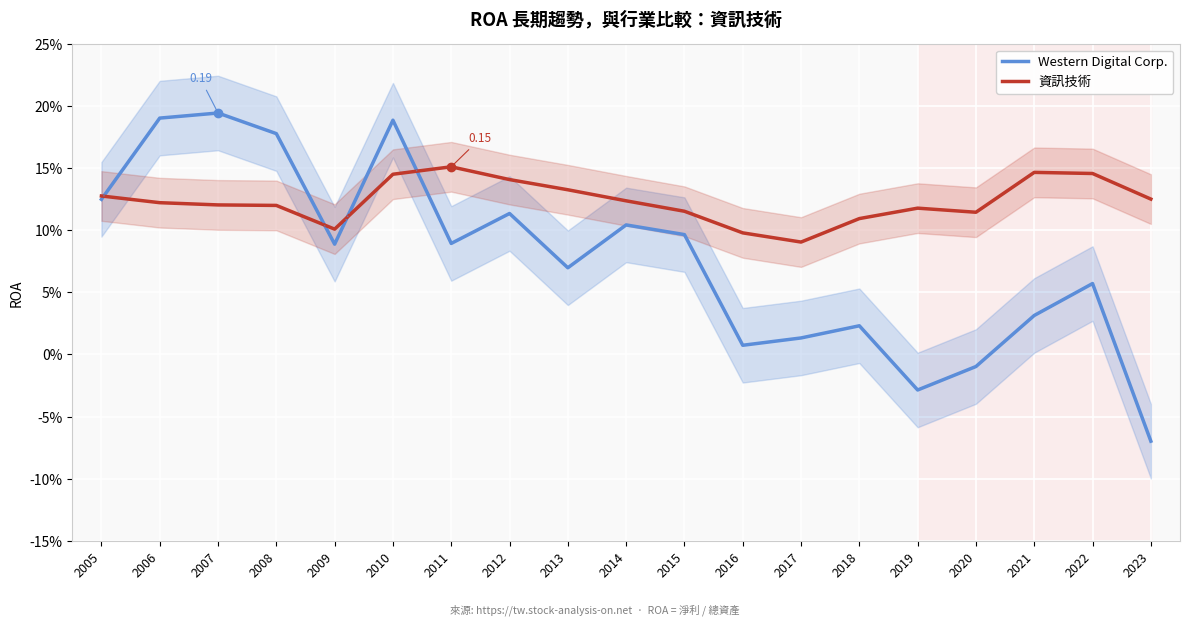

Which series has the largest total across all categories?

資訊技術